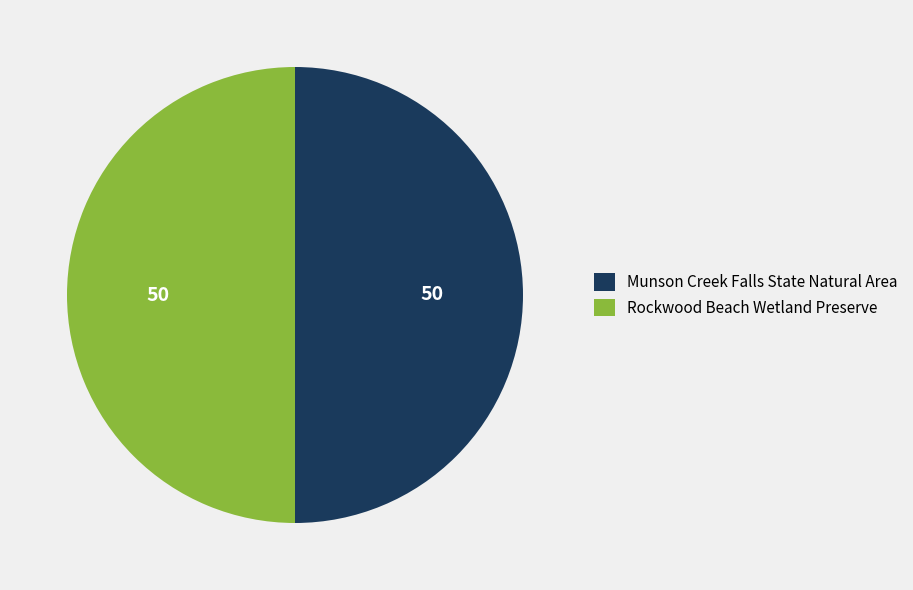

Approximately how many times larger is the value at Munson Creek Falls State Natural Area compared to Rockwood Beach Wetland Preserve?

1.0